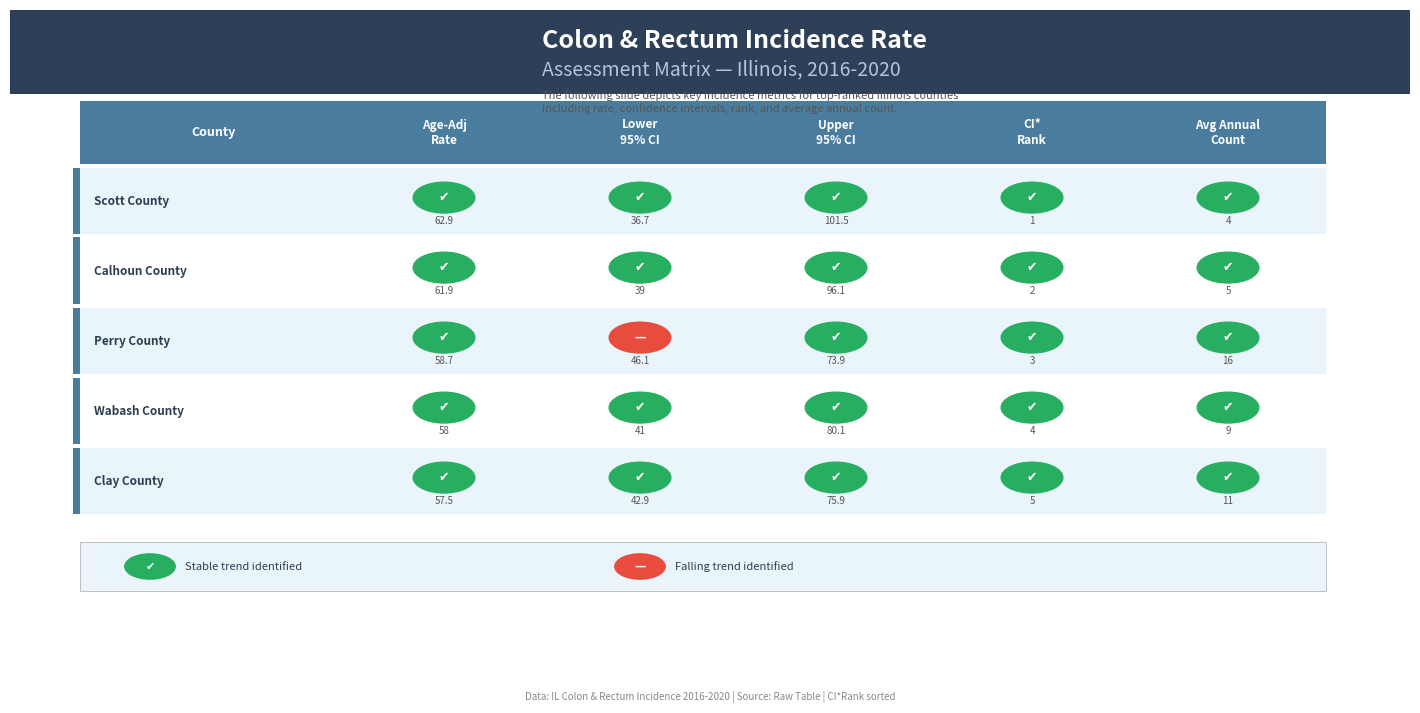

Reading left to right, what are all the values shown in this chart?

Scott County: 62.9	36.7	101.5	1.0	4.0
Calhoun County: 61.9	39.0	96.1	2.0	5.0
Perry County: 58.7	46.1	73.9	3.0	16.0
Wabash County: 58.0	41.0	80.1	4.0	9.0
Clay County: 57.5	42.9	75.9	5.0	11.0